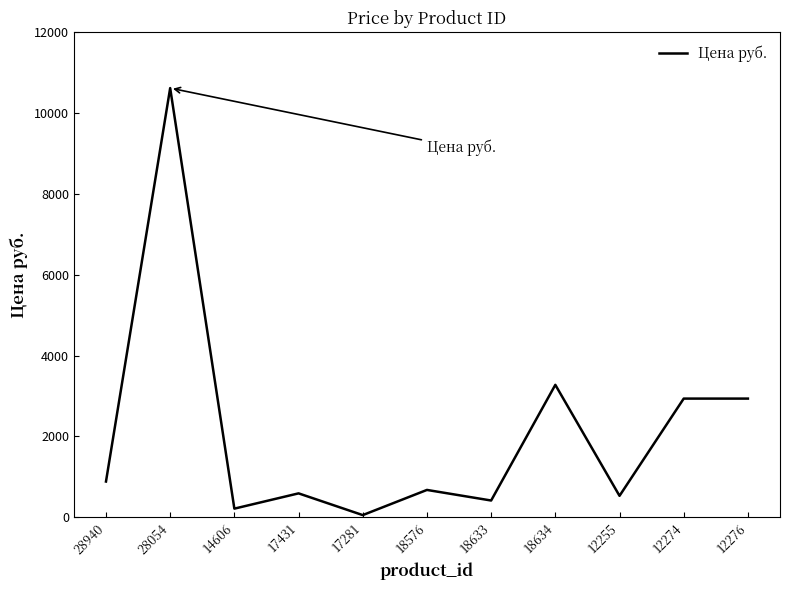

How many values are below 675?

5